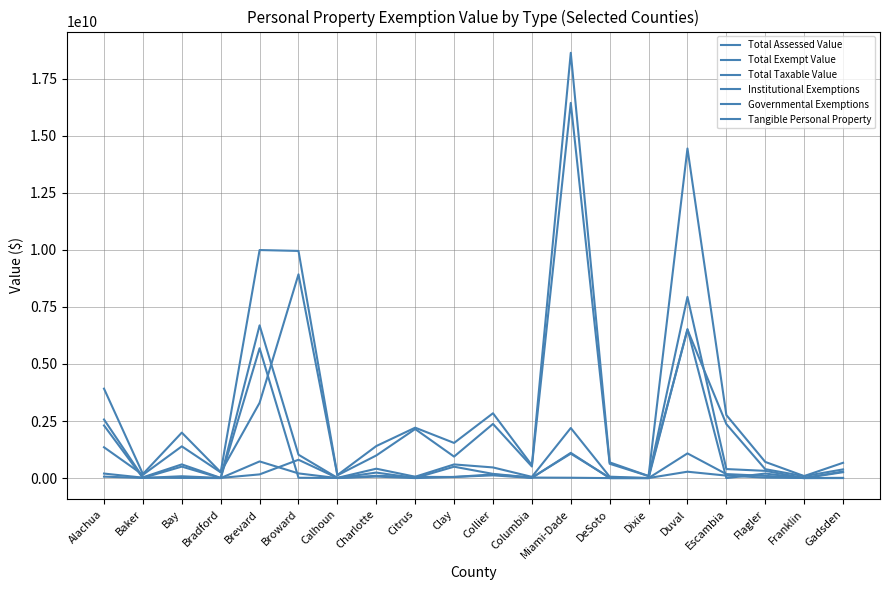

What is the spread (max minus min) of values at Collier?

2719512956